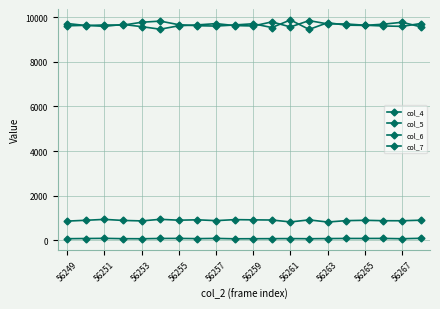

What is the difference between the maximum and second lowest values in the col_6 series?

117